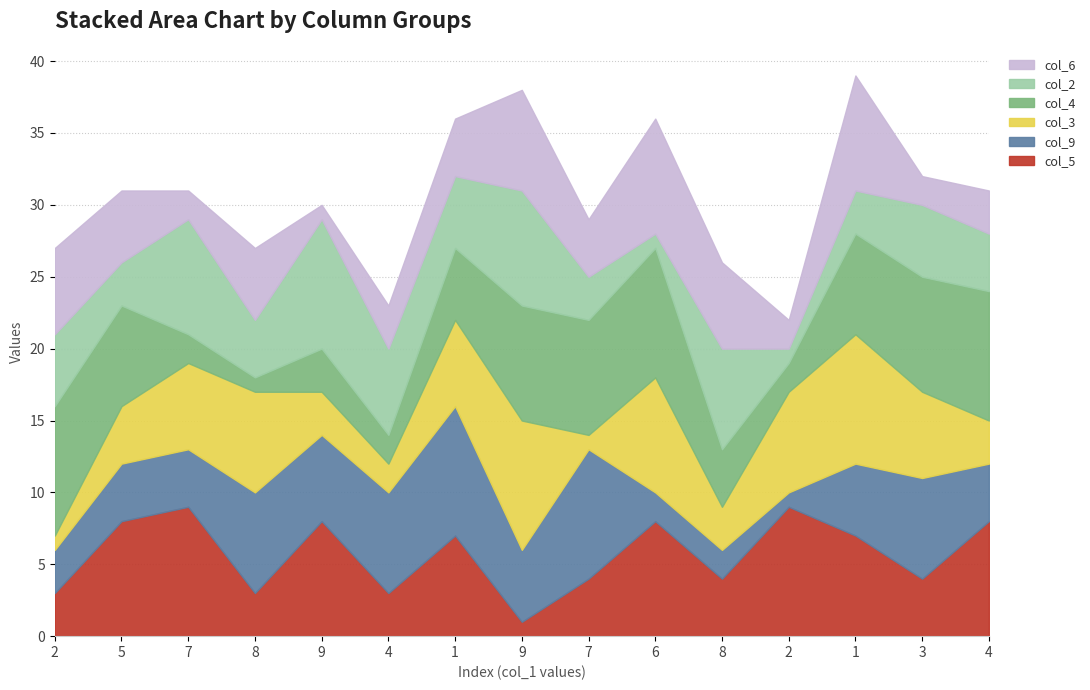

At how many categories does at least one series exceed 5?

15